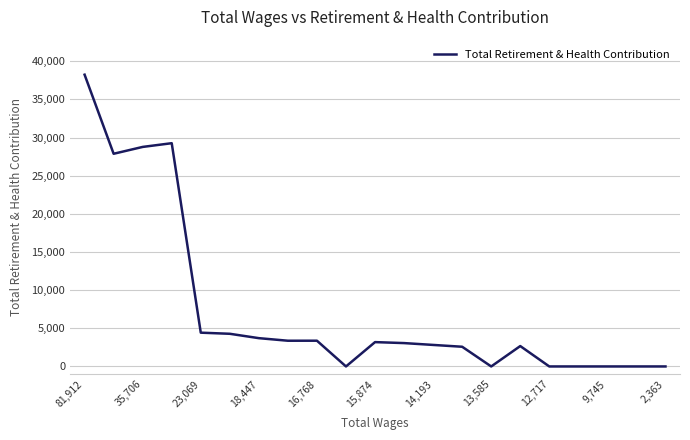

What is the difference between the maximum and minimum values?

38237